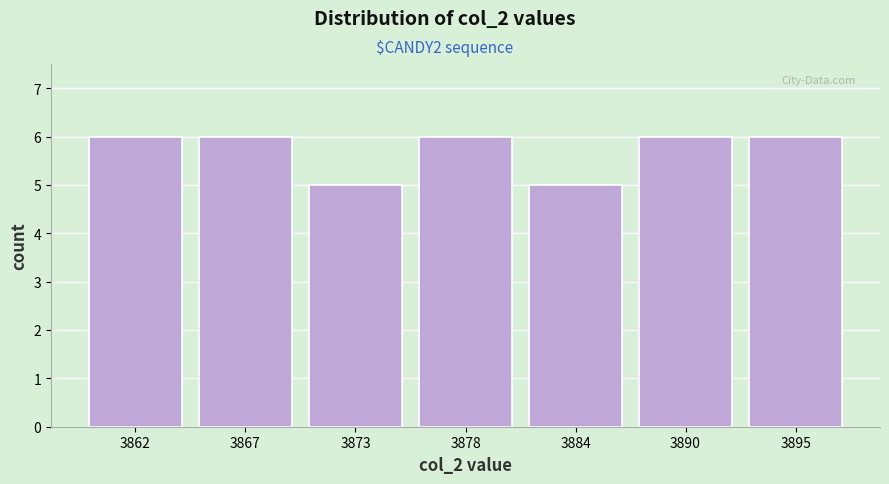

Reading right to left, list all the values displayed in this chart.

3895=6	3890=6	3884=5	3878=6	3873=5	3867=6	3862=6